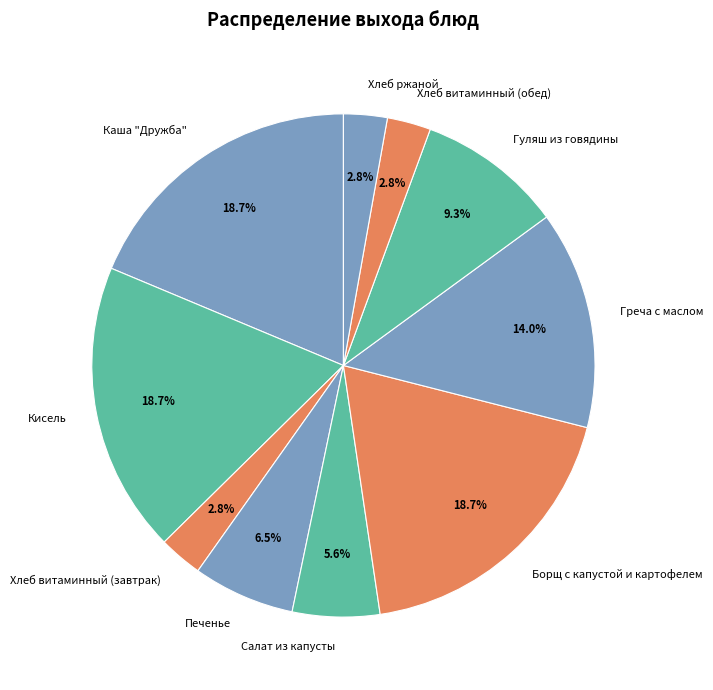

Is there any slice that represents more than half of the pie?

No